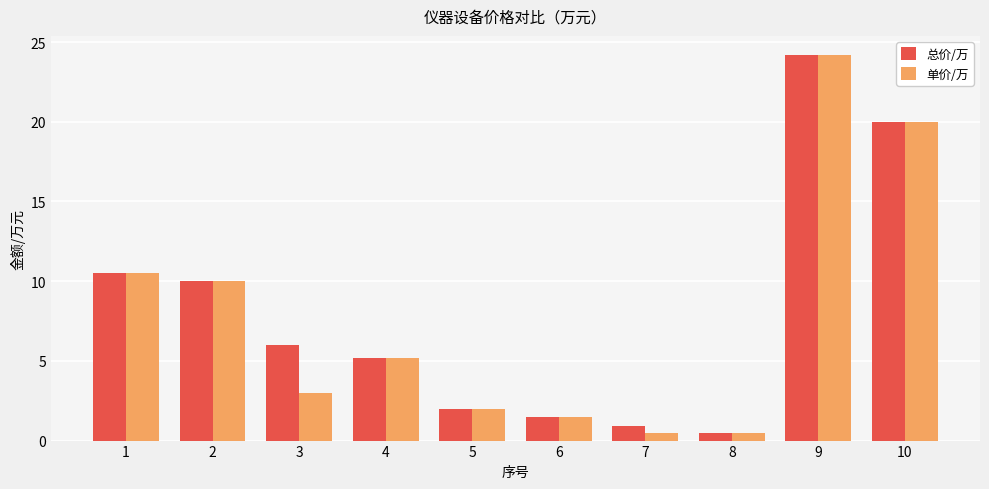

Rank the series by their average value, from highest to lowest.

总价/万, 单价/万